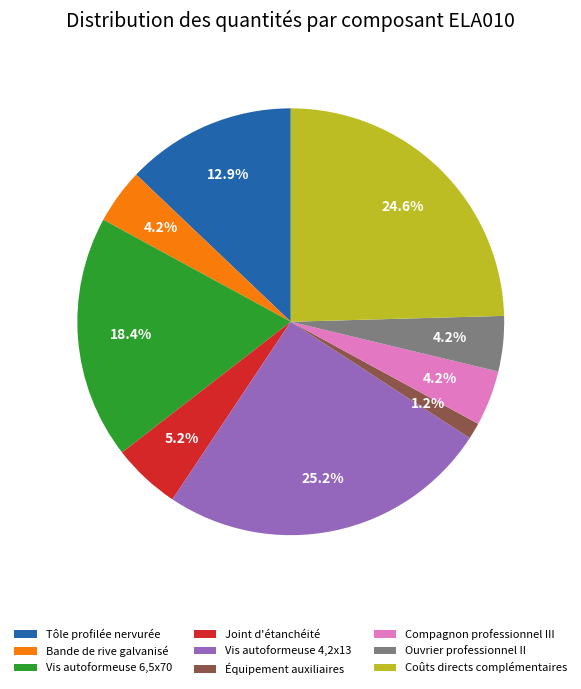

Is the sum of Vis autoformeuse 6,5x70 and Vis autoformeuse 4,2x13 greater than half?

No